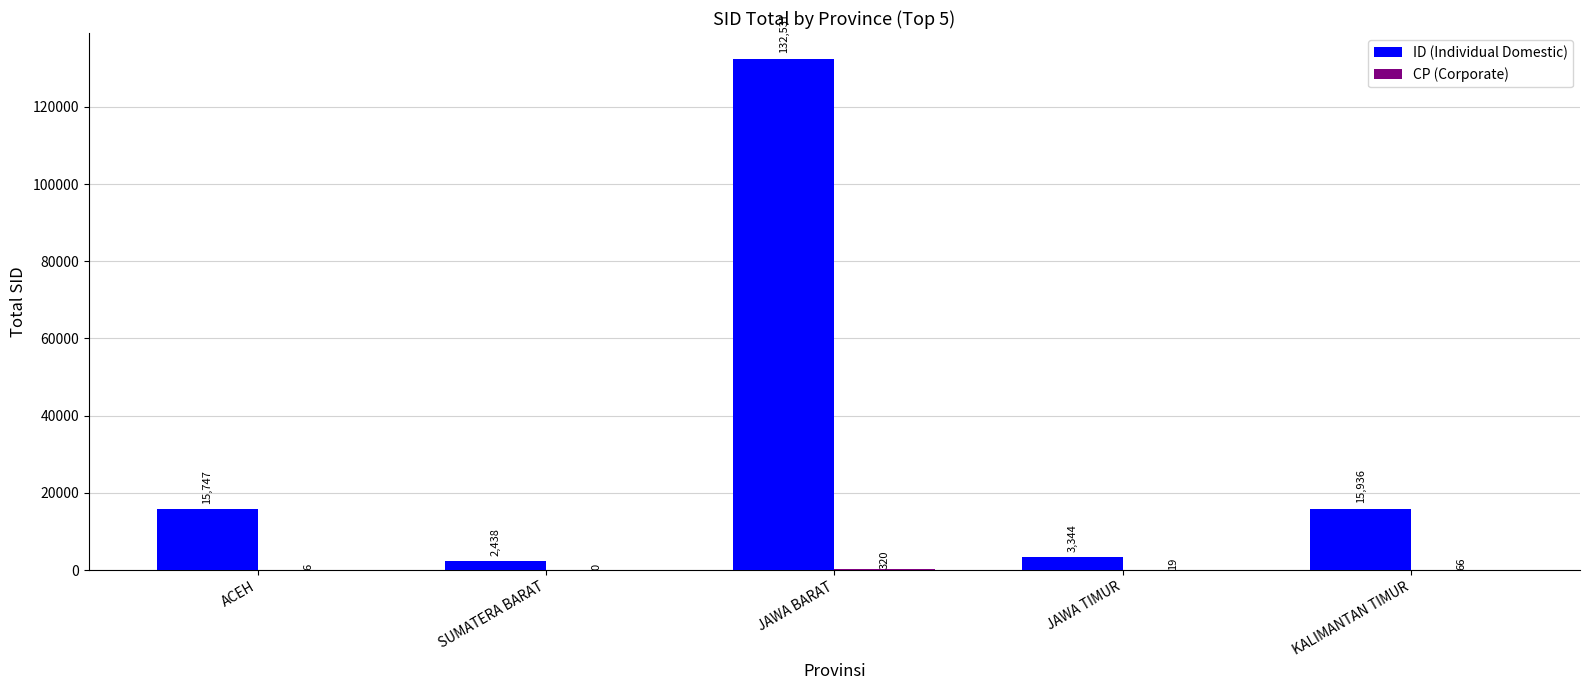

At which label is ID (Individual Domestic) closest to 67484?

KALIMANTAN TIMUR